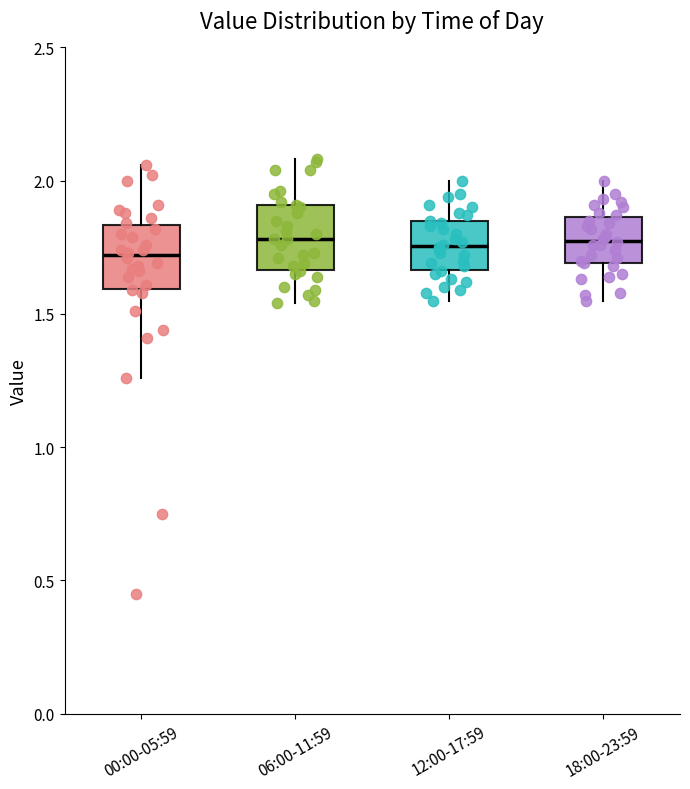

Reading left to right, transcribe this box plot: for each box, give where its median line is, the range the box spans, and where its two whiskers end, as read against the y-axis. The values are not printed on the chart, so give them approximately, as read against the axis.

00:00-05:59: median 1.70, box 1.60 to 1.85, whiskers 1.25 to 2.05
06:00-11:59: median 1.80, box 1.65 to 1.90, whiskers 1.55 to 2.10
12:00-17:59: median 1.75, box 1.65 to 1.85, whiskers 1.55 to 2.00
18:00-23:59: median 1.80, box 1.70 to 1.85, whiskers 1.55 to 2.00